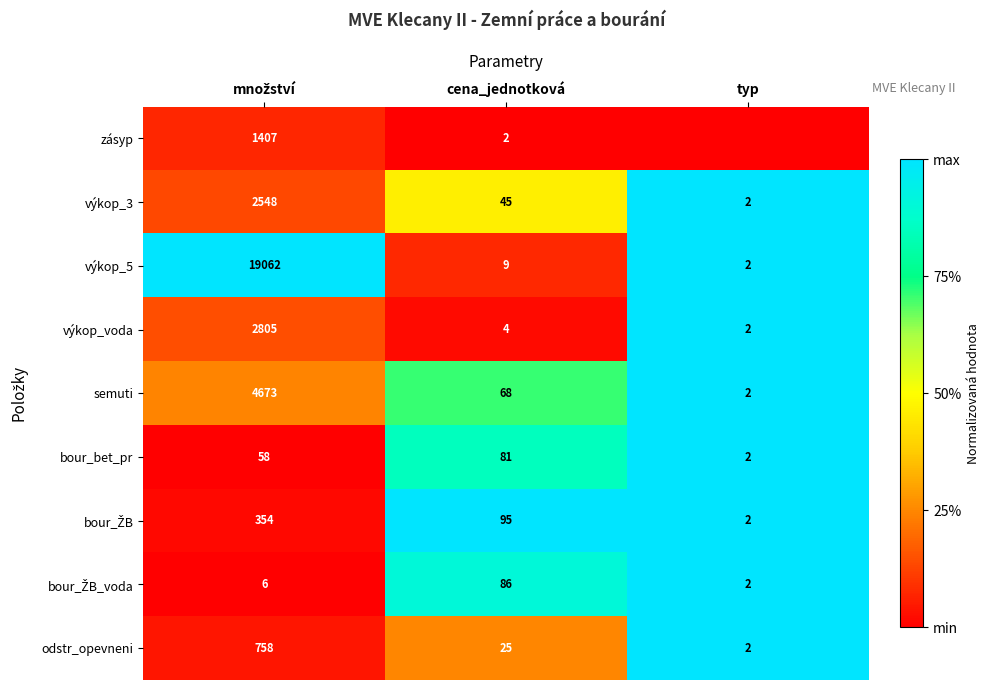

What is the sum of all výkop_voda values?

2811